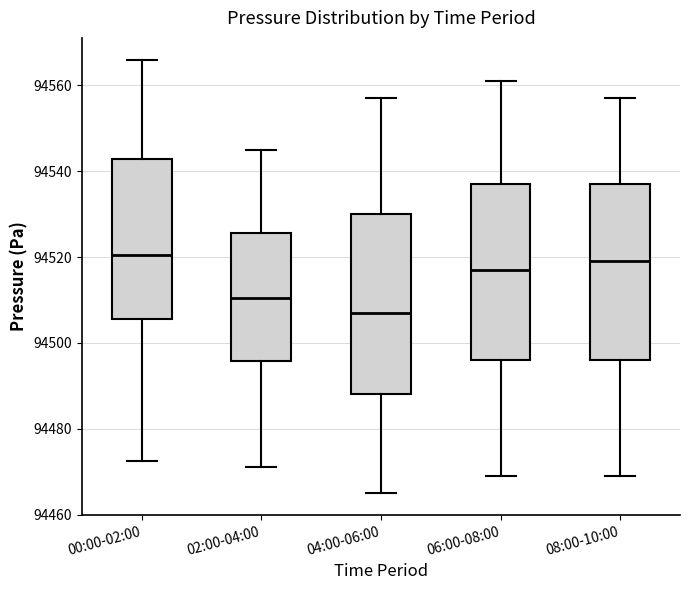

Where does the upper whisker of the box for 04:00-06:00 end on the y-axis? The values are not printed on the chart, so give them approximately, as read against the axis.

94558